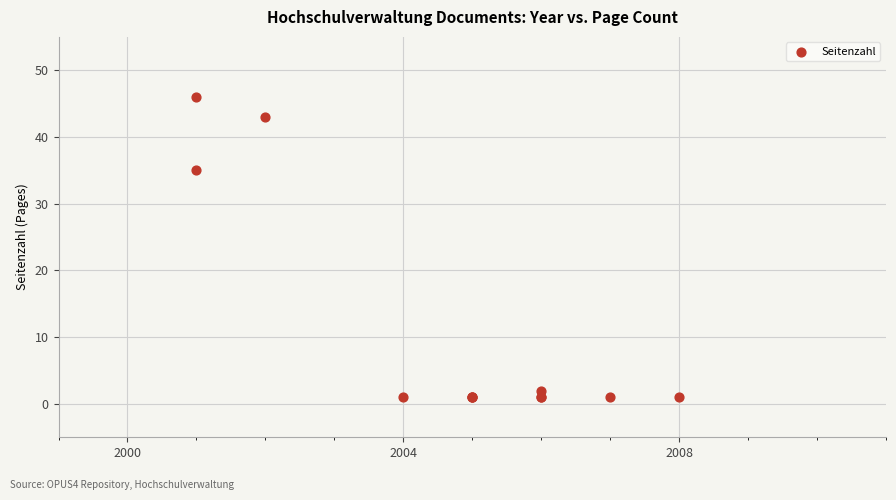

What Y value in the scatter plot is closest to 23?

35